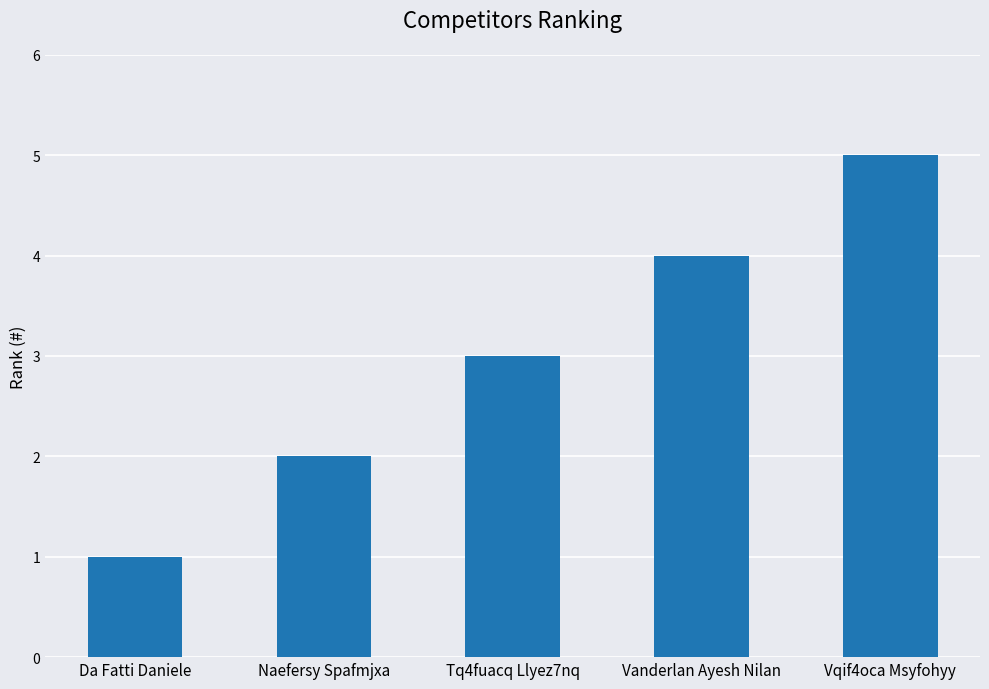

Reading left to right, list all the values displayed in this chart.

Da Fatti Daniele=1	Naefersy Spafmjxa=2	Tq4fuacq Llyez7nq=3	Vanderlan Ayesh Nilan=4	Vqif4oca Msyfohyy=5